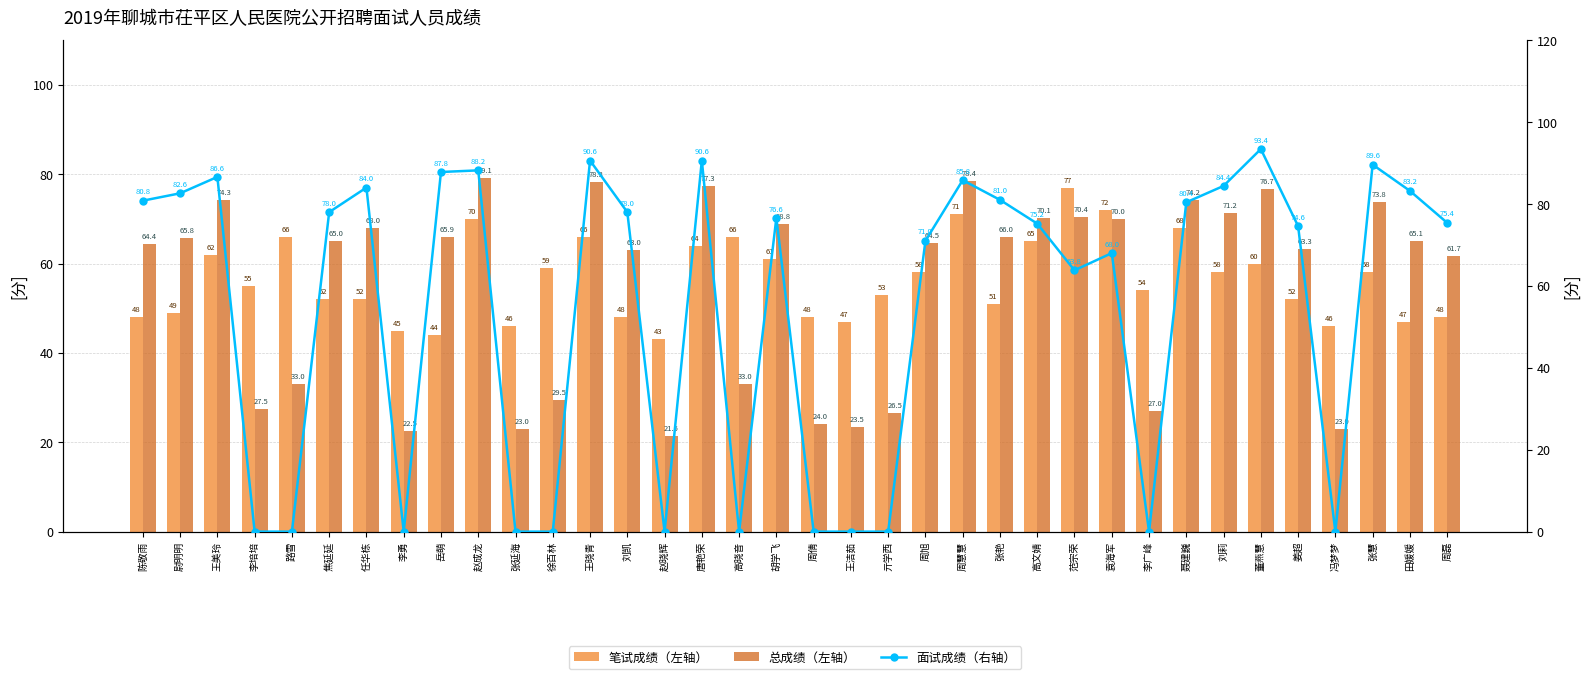

At which label does 笔试成绩（左轴） first exceed 55?

王美玲